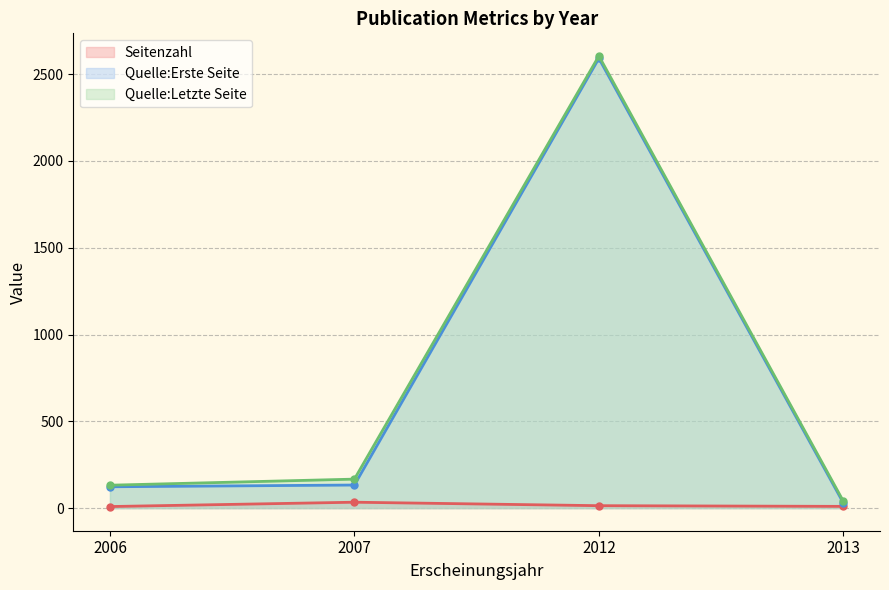

Which label corresponds to the largest value in the chart?

2012